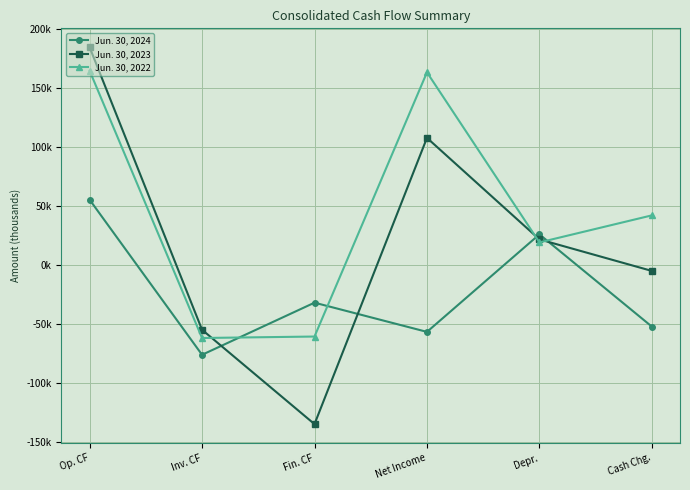

How many interior local peaks does the Jun. 30, 2023 series have?

1